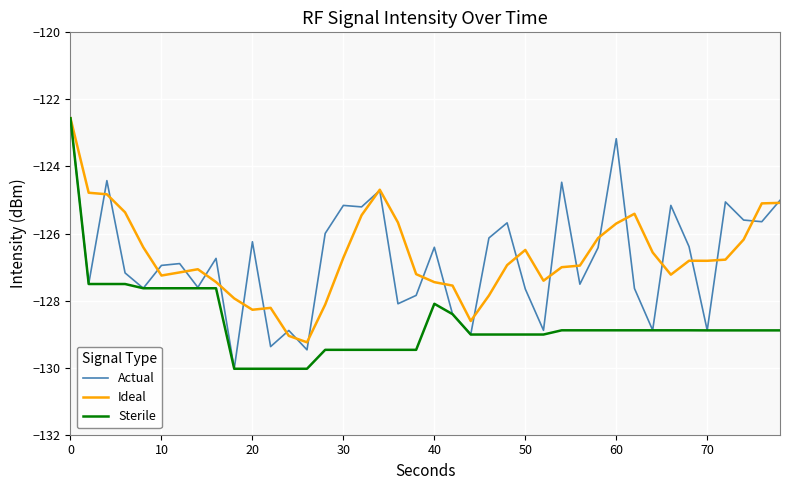

What is the maximum value for Sterile?

-122.6